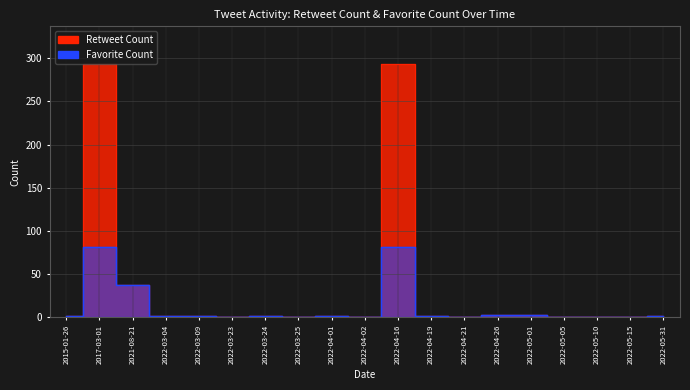

True or false: Favorite Count and Retweet Count intersect in this chart.

False